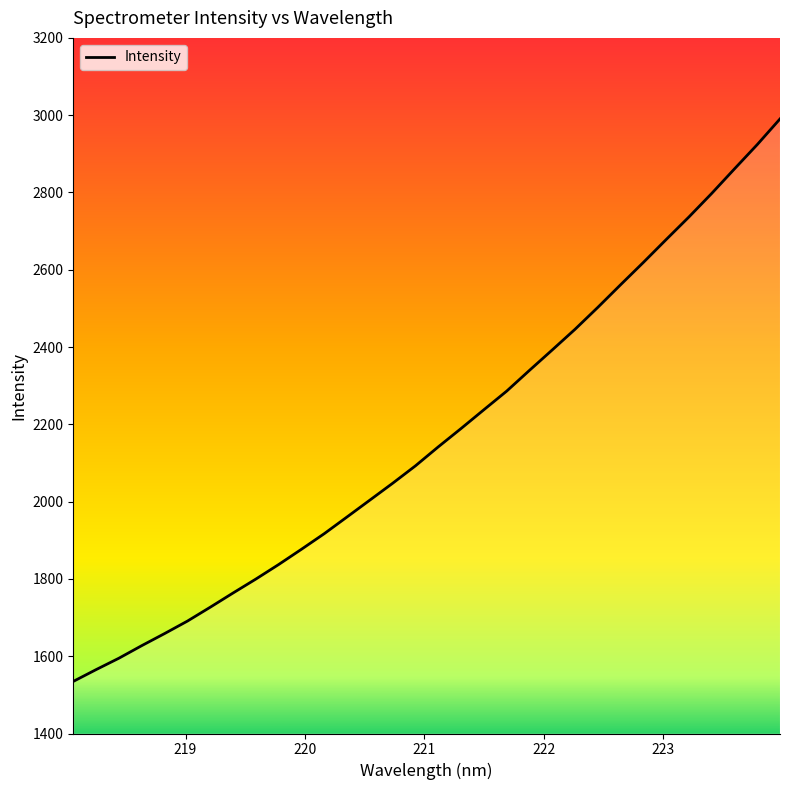

Count the number of data series in this chart.

1